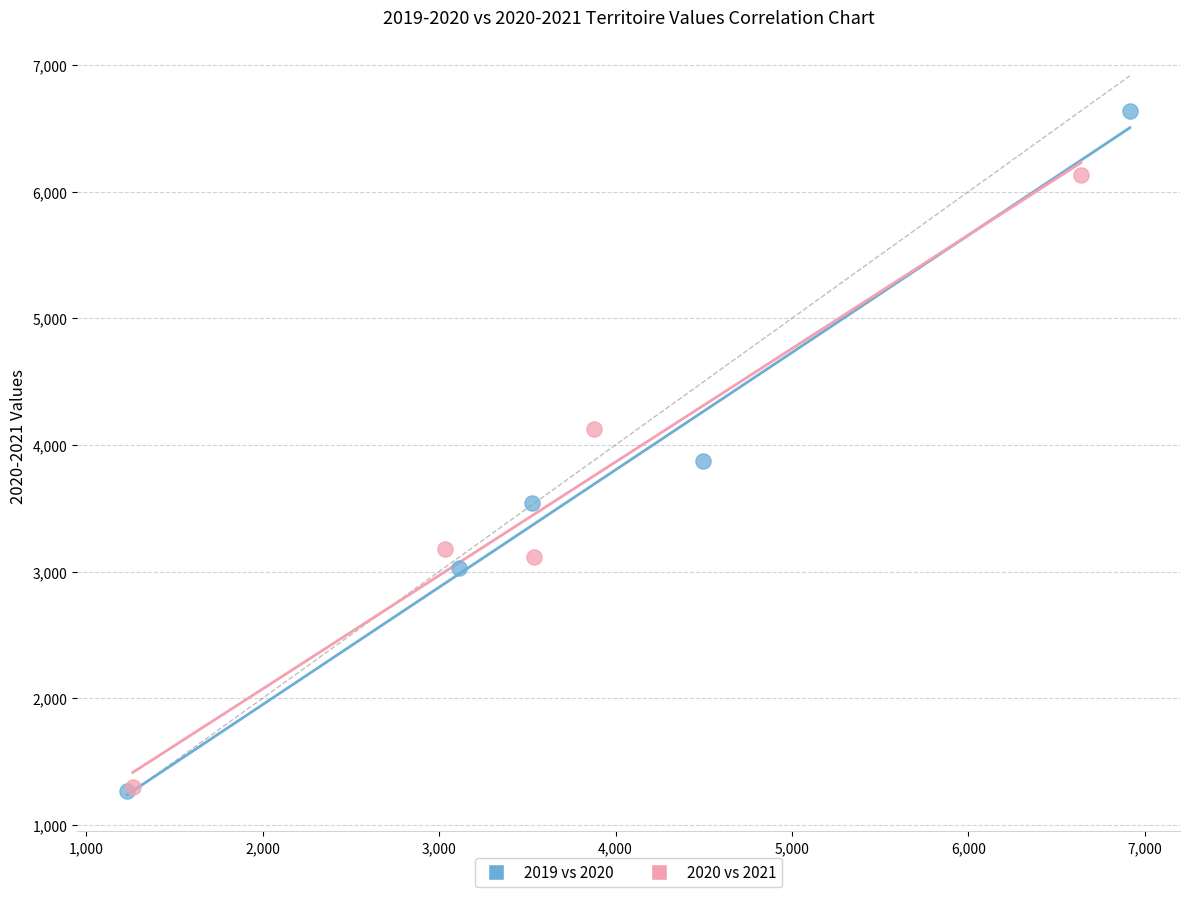

Which series has the largest Y range (max minus min)?

2019 vs 2020